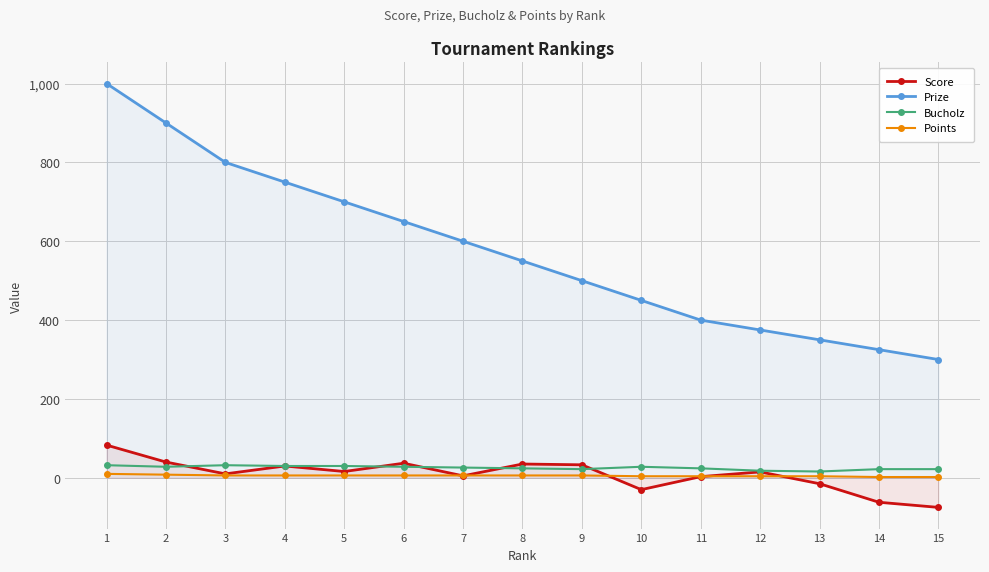

Between which two adjacent categories do Bucholz and Score first intersect?

2 and 3